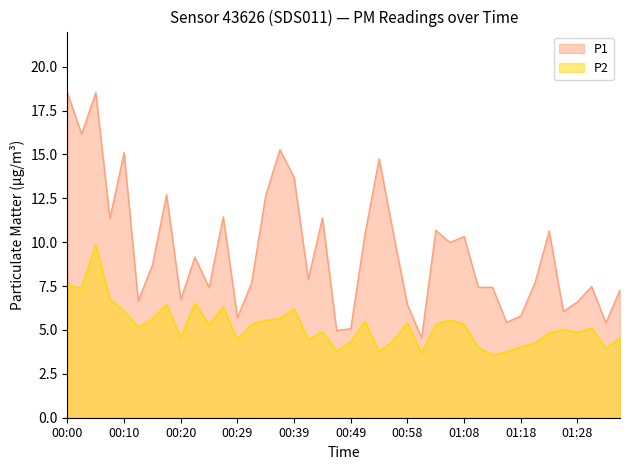

Where is the first local maximum for P2?

00:05